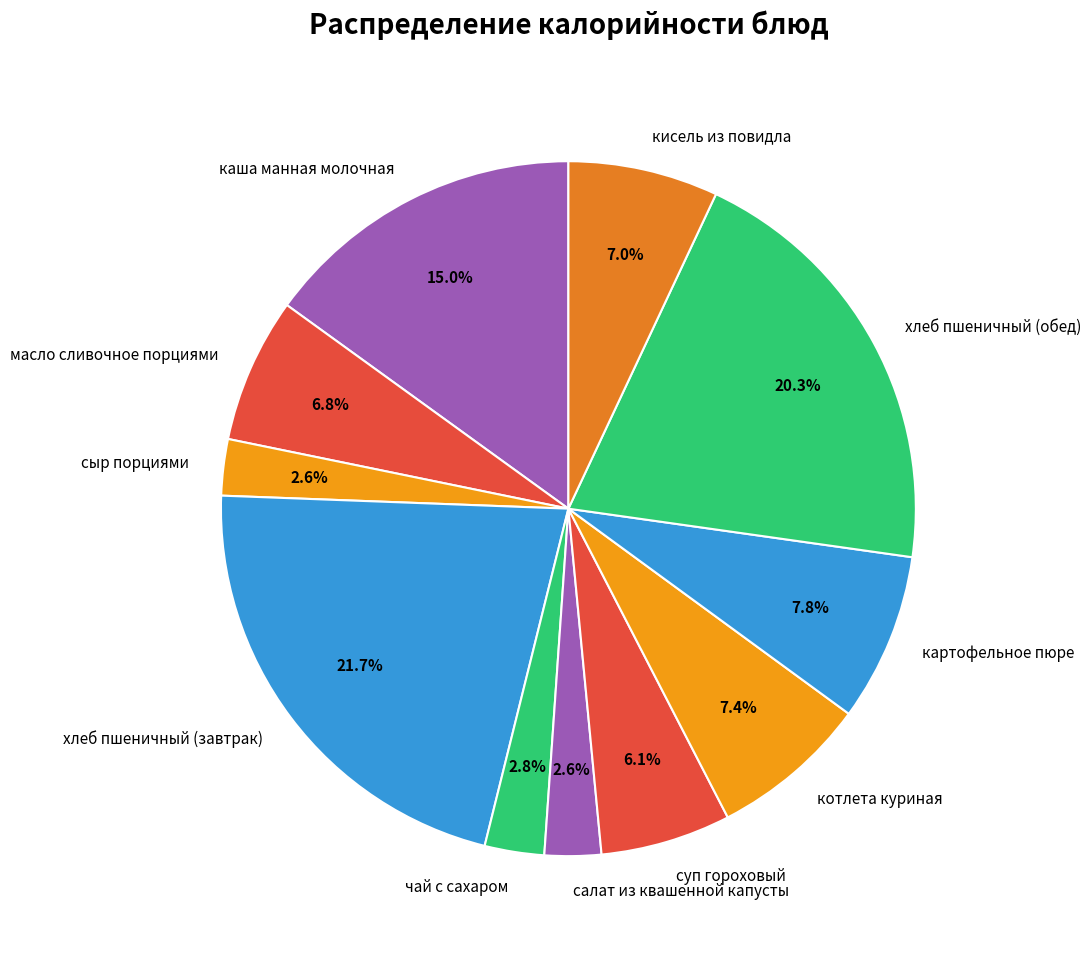

Do хлеб пшеничный (завтрак) and каша манная молочная together represent more than half of the pie?

No